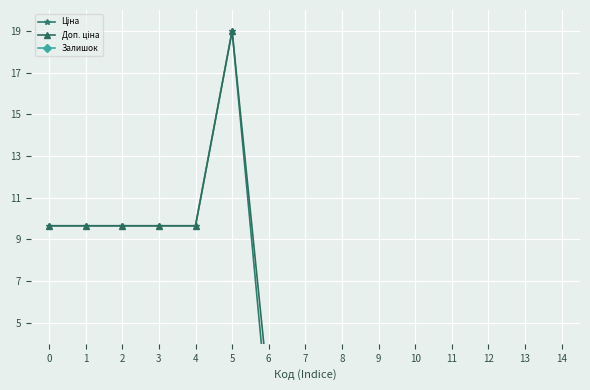

In Залишок, how many points are lower than both neighbors (excluding endpoints)?

3